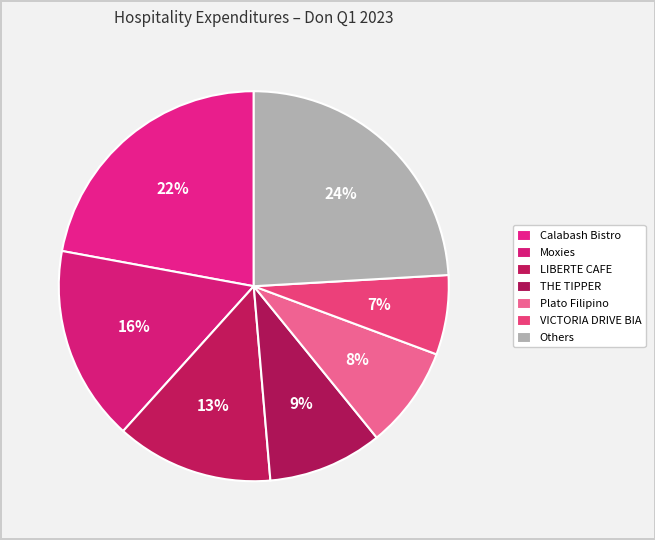

To the nearest percent, what percentage of the pie is Calabash Bistro?

22%